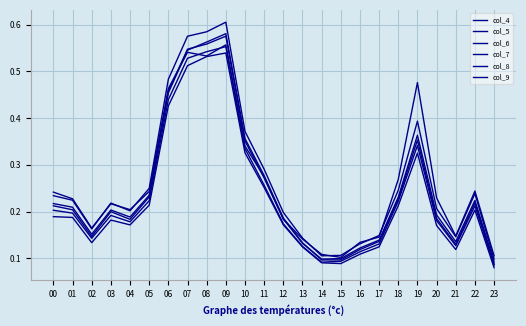

Which category has the highest value across all series?

09